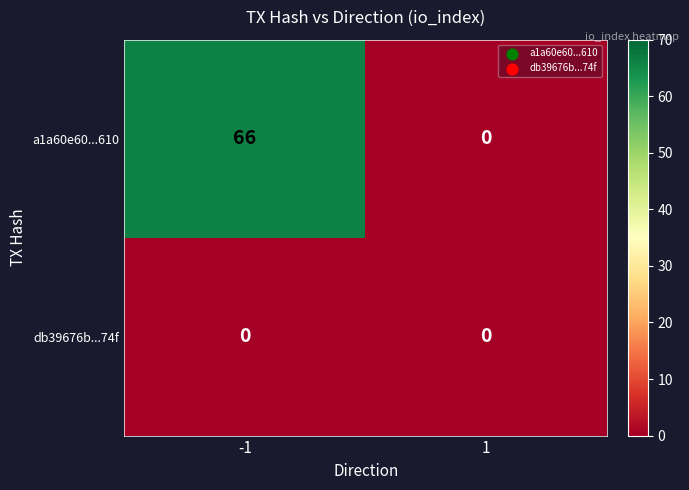

List the series in order of their overall mean, lowest first.

db39676b...74f, a1a60e60...610